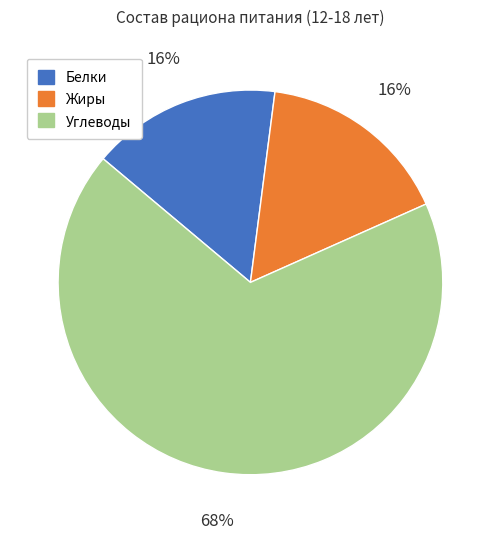

How many segments does this pie chart have?

3